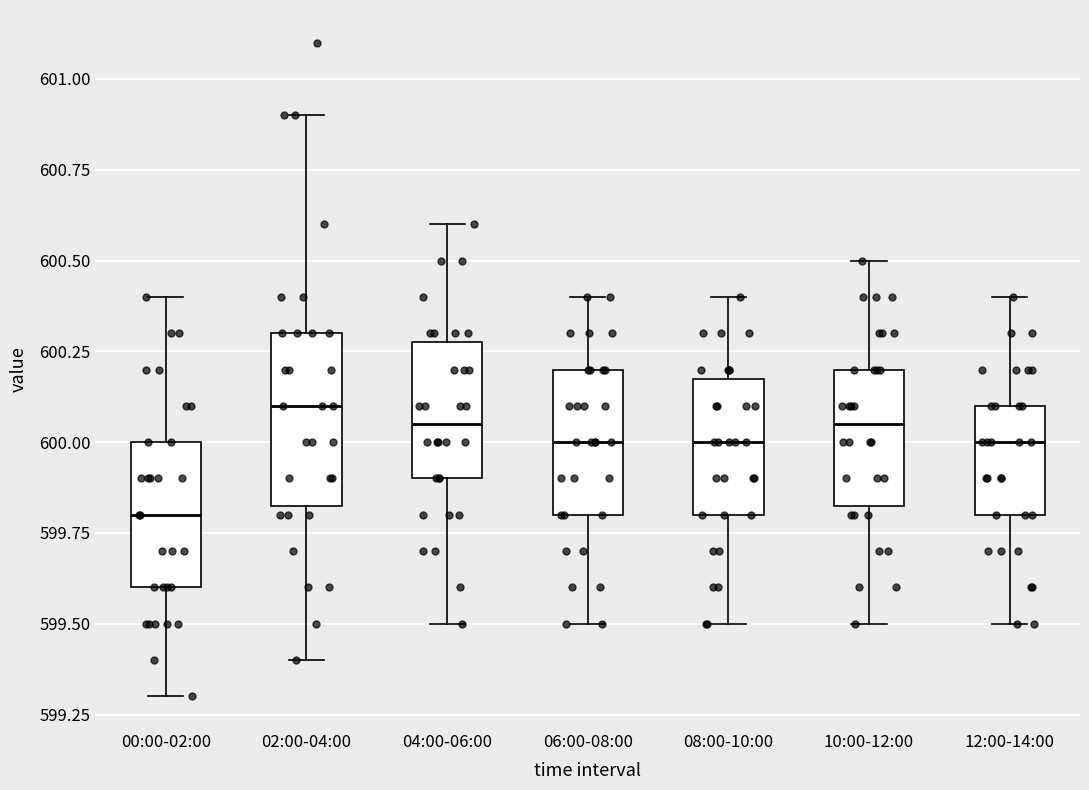

Where does the upper whisker of the box for 06:00-08:00 end on the y-axis? The values are not printed on the chart, so give them approximately, as read against the axis.

600.40